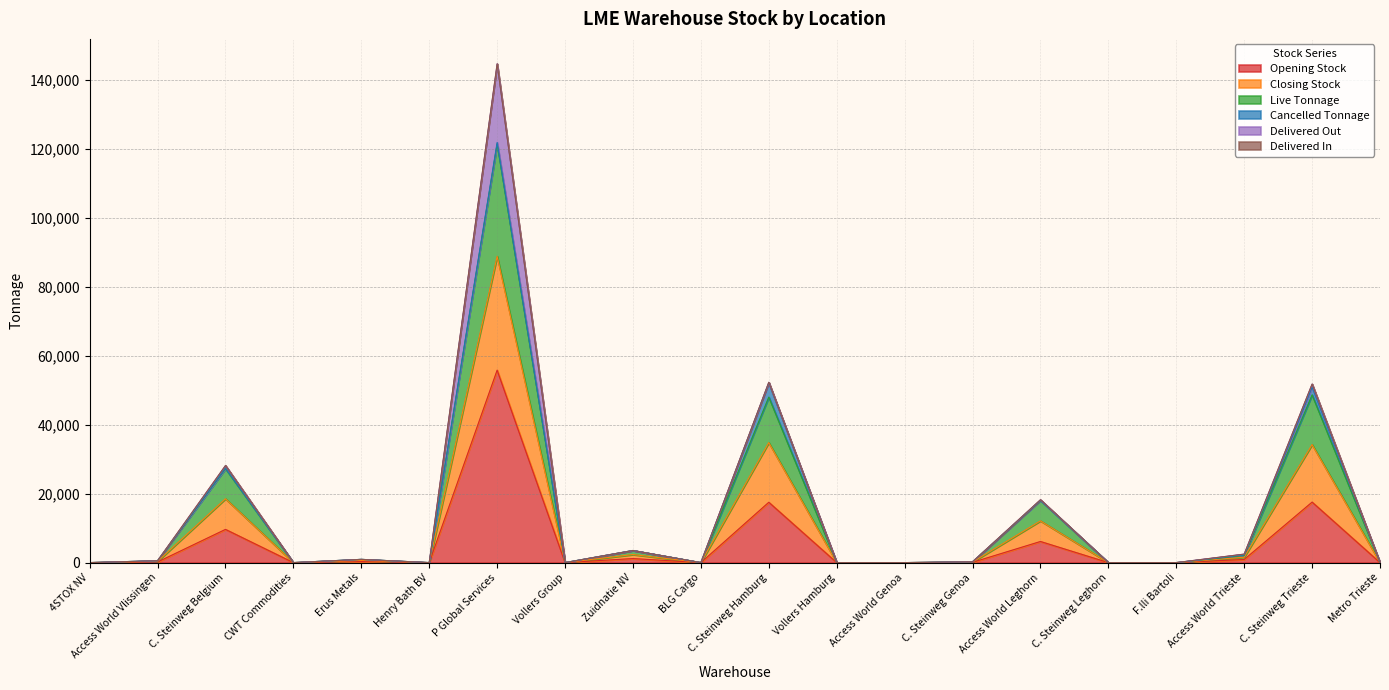

At which category is the sum across all series the highest?

P Global Services